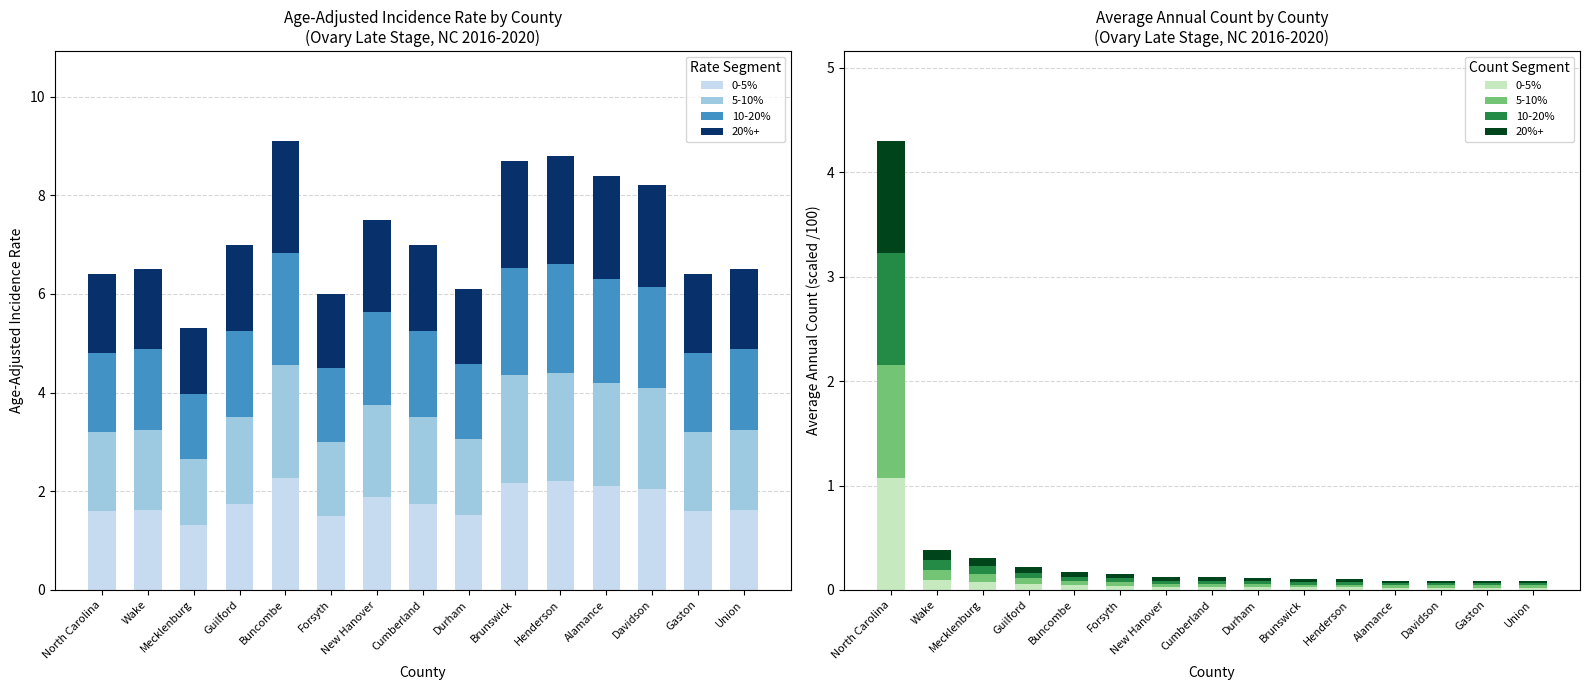

Reading left to right, extract all data points from this chart.

0-5%: 1.1	0.1	0.1	0.1	0.0	0.0	0.0	0.0	0.0	0.0	0.0	0.0	0.0	0.0	0.0
5-10%: 1.1	0.1	0.1	0.1	0.0	0.0	0.0	0.0	0.0	0.0	0.0	0.0	0.0	0.0	0.0
10-20%: 1.1	0.1	0.1	0.1	0.0	0.0	0.0	0.0	0.0	0.0	0.0	0.0	0.0	0.0	0.0
20%+: 1.1	0.1	0.1	0.1	0.0	0.0	0.0	0.0	0.0	0.0	0.0	0.0	0.0	0.0	0.0